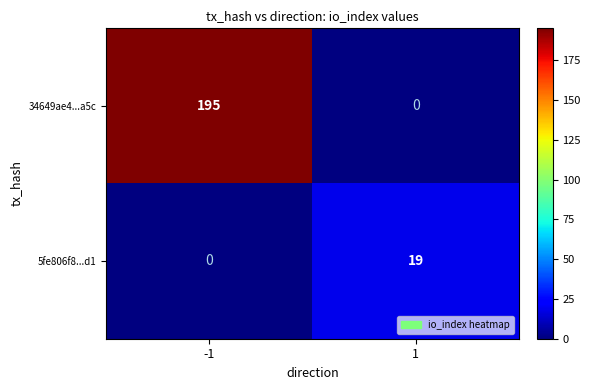

Count the number of categories in the chart.

2